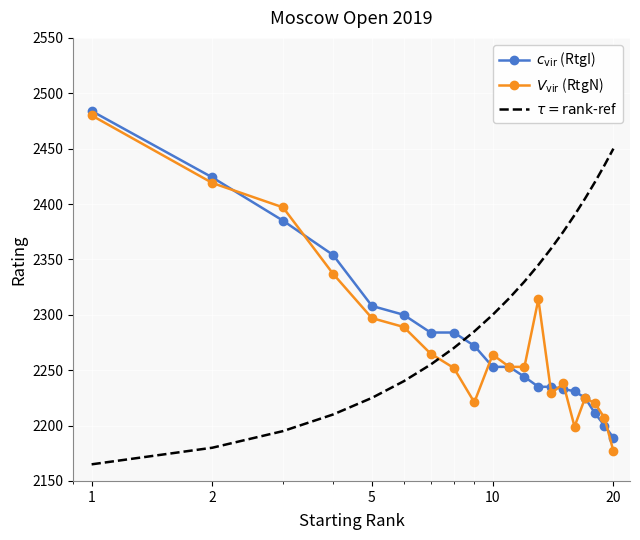

What is the minimum value for $V_{\mathrm{vir}}$ (RtgN)?

2177